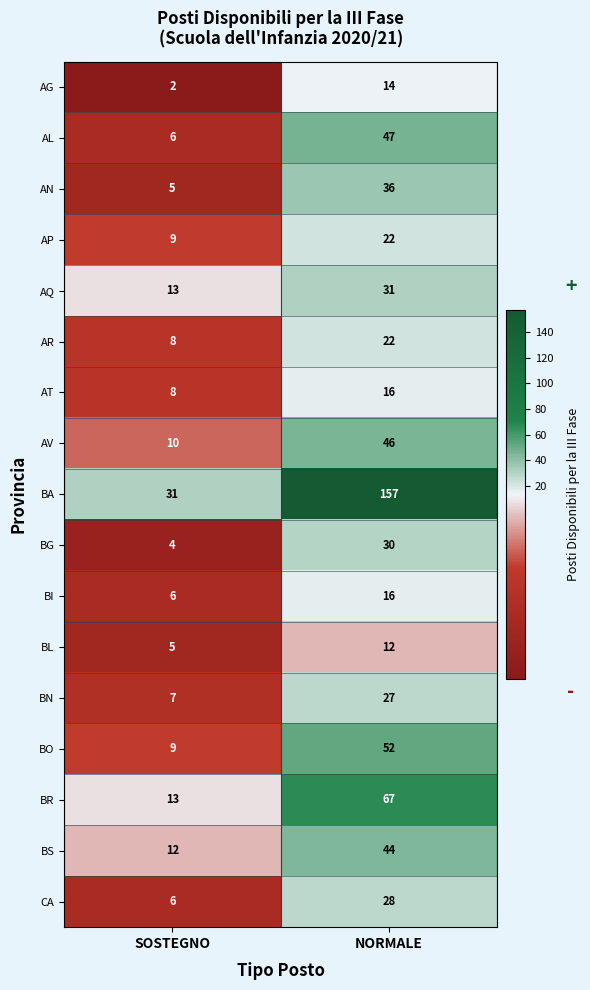

At how many categories does at least one series exceed 88?

1